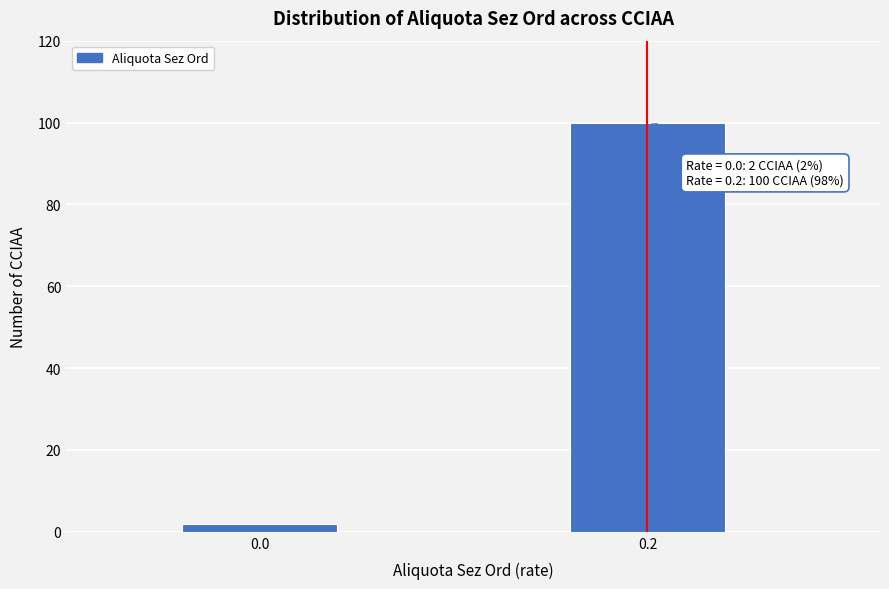

Reading left to right, list all the values displayed in this chart.

0.0=2	0.2=100